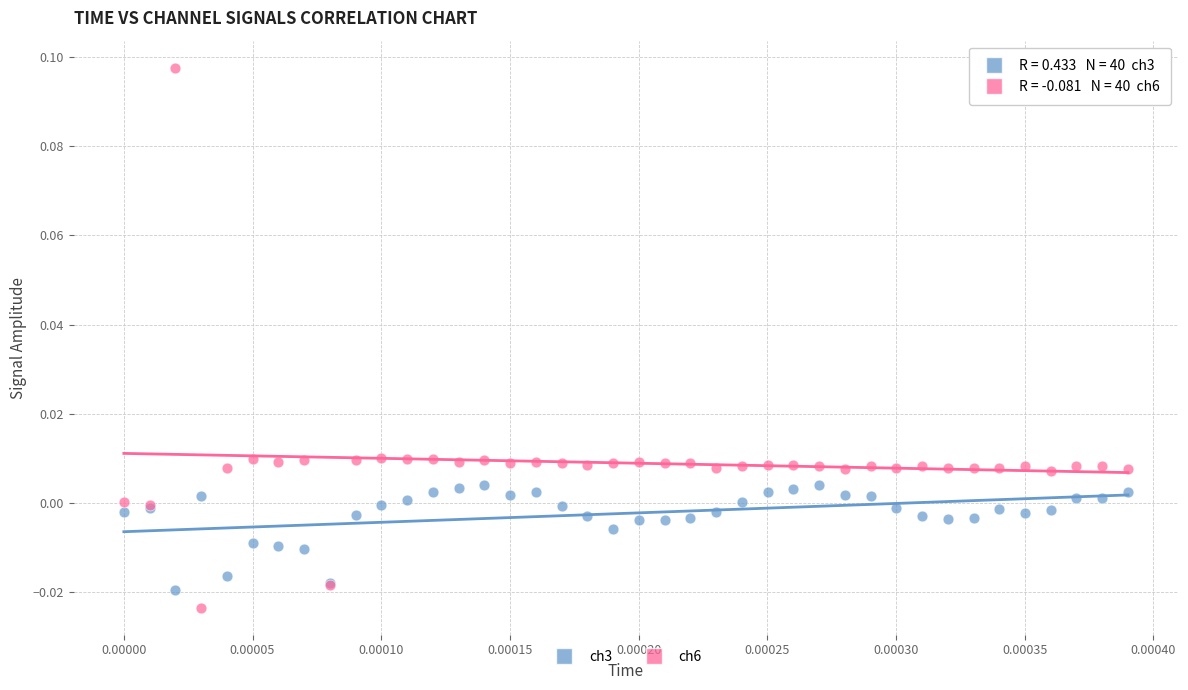

Which series has the widest spread of Y values?

ch6